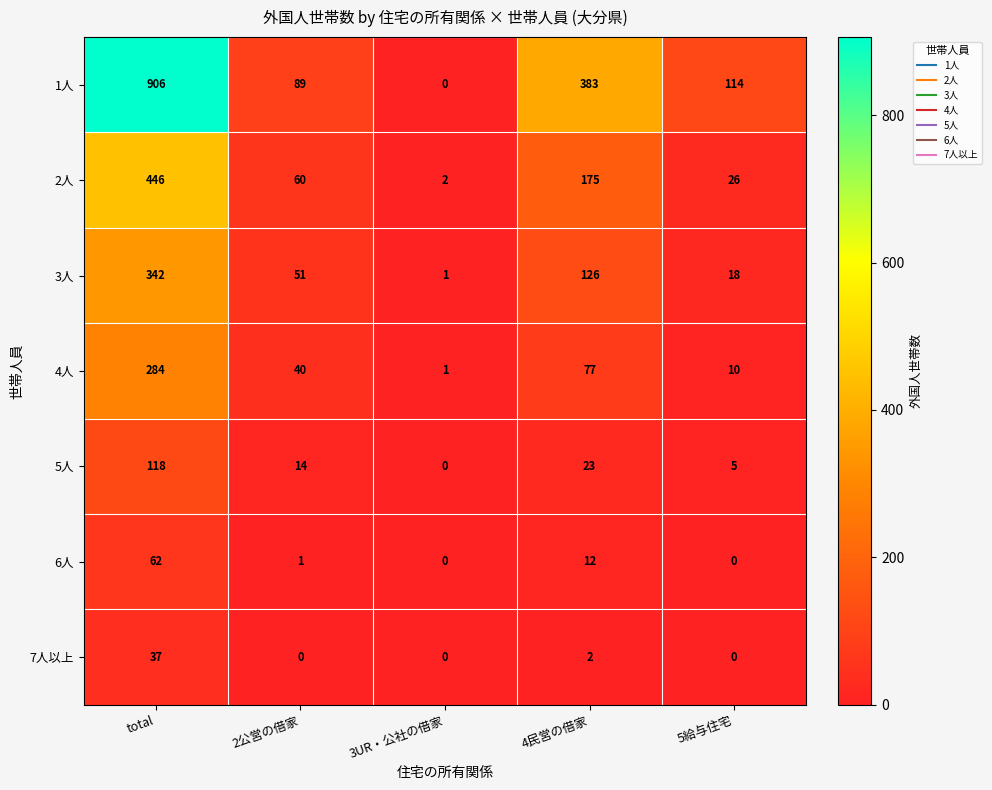

At which category is the sum across all series the highest?

total